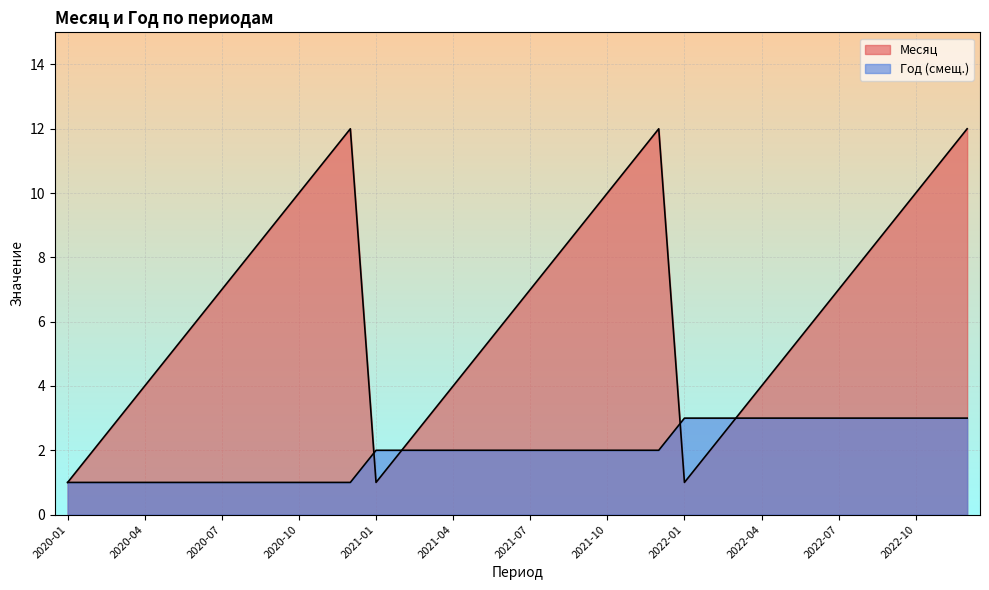

True or false: Год has a value of 4 at 2022-02.

False